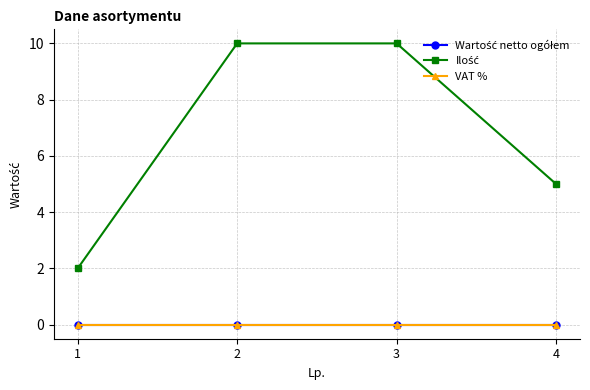

Does the chart have visible grid lines?

Yes